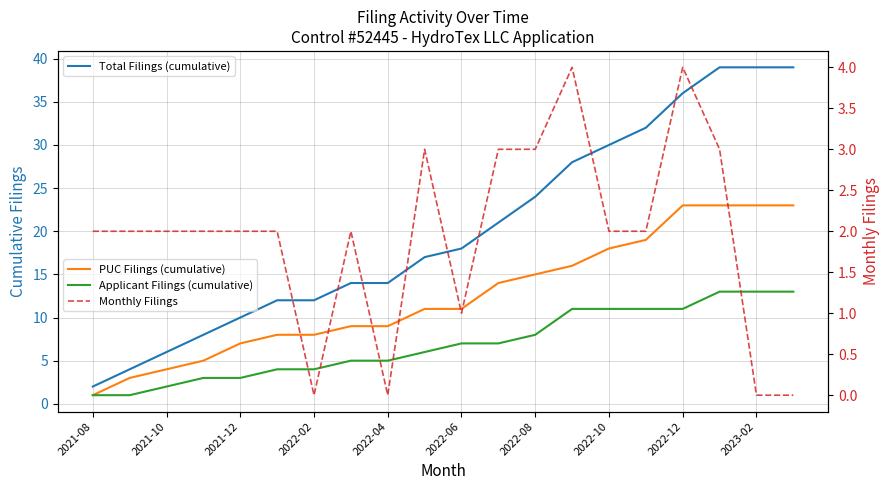

What is the highest value of the Monthly Filings series?

4